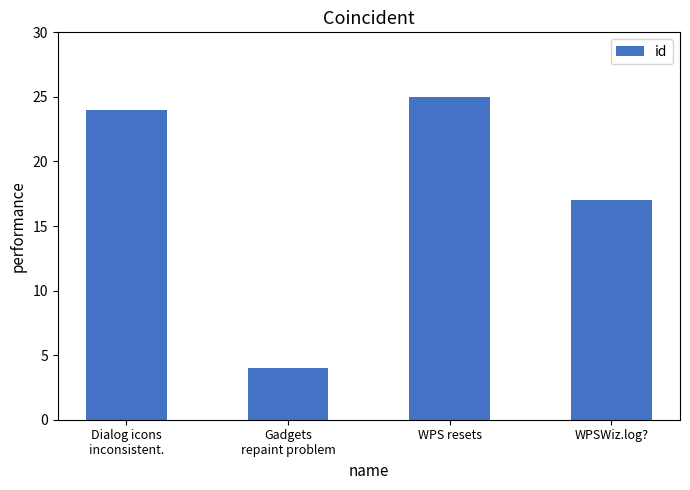

Read the value at Dialog icons
inconsistent., to the nearest 10.

20